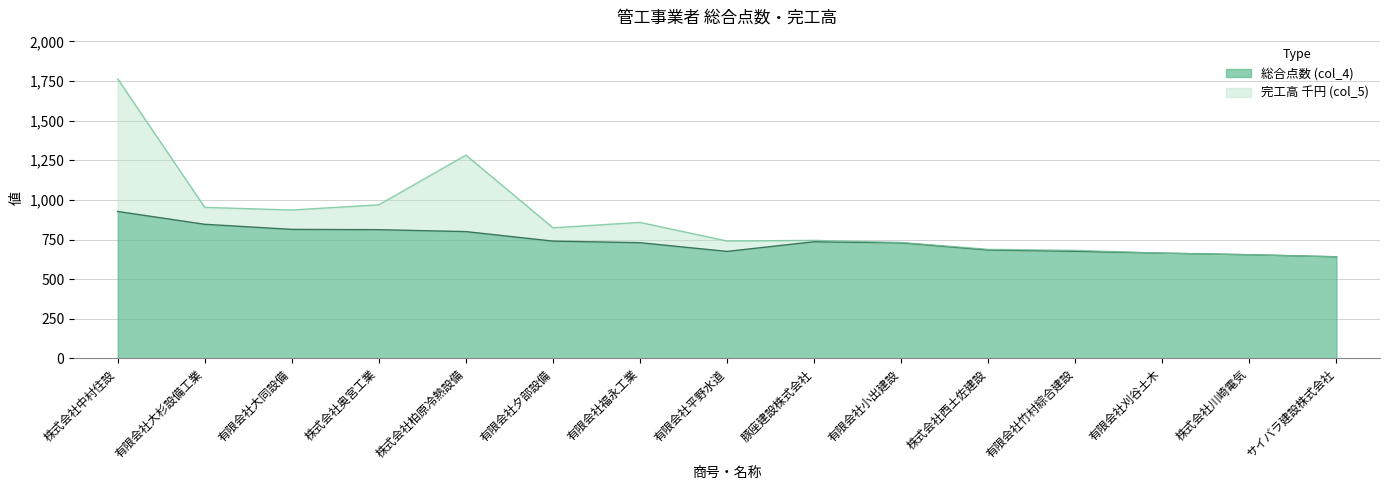

How many lines are shown in the chart?

2